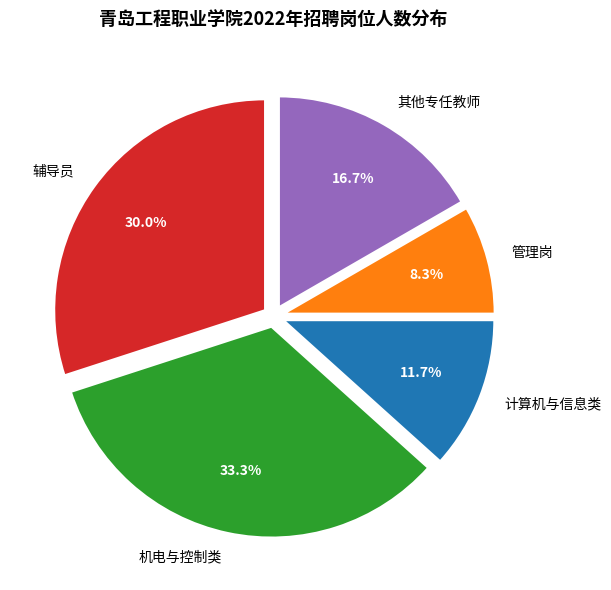

What is the ratio of the value at 计算机与信息类 to the value at 辅导员?

0.4